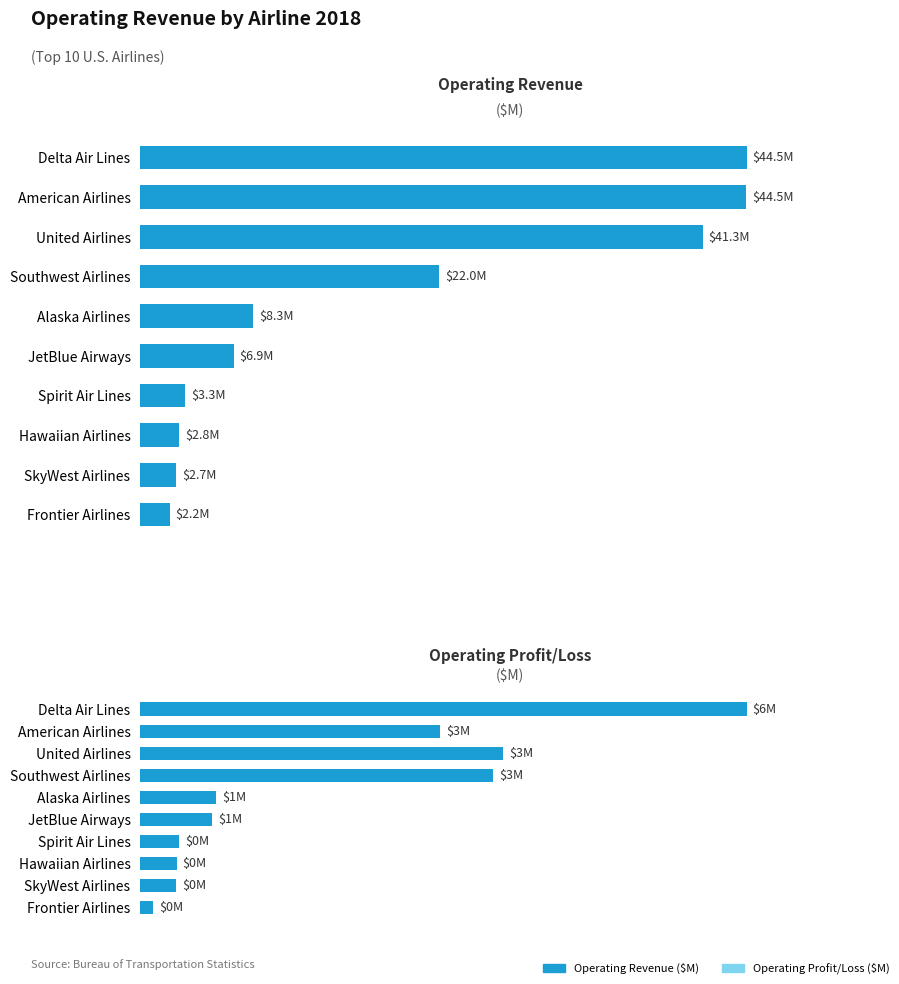

How many series are shown in this chart?

2